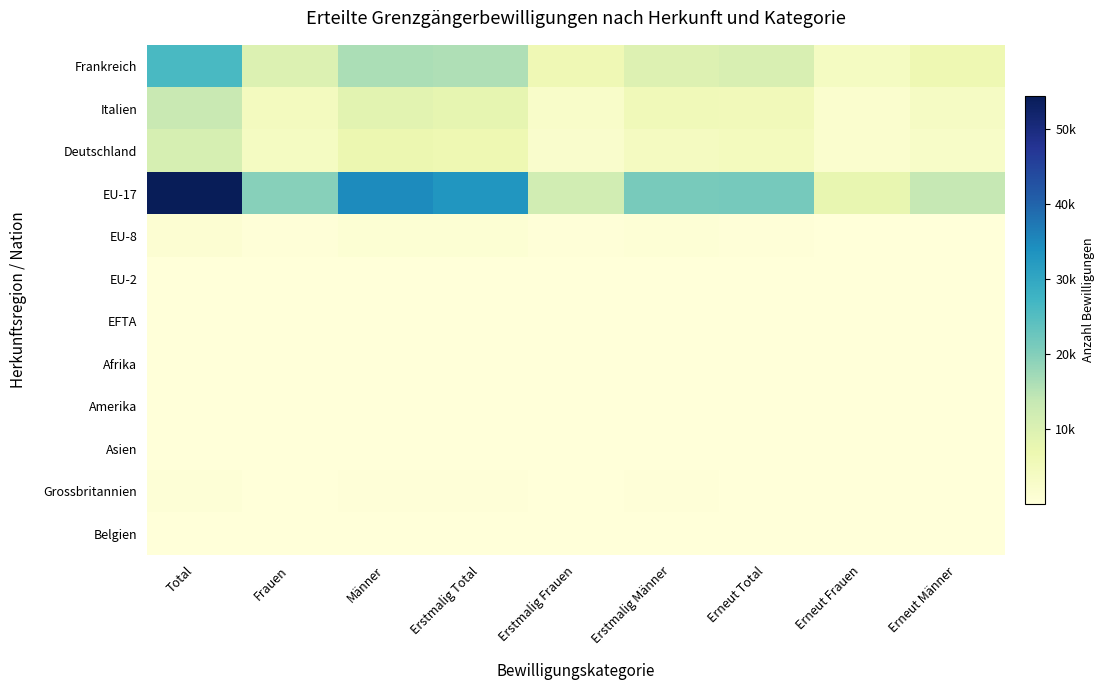

Which label corresponds to the largest value in the chart?

Total